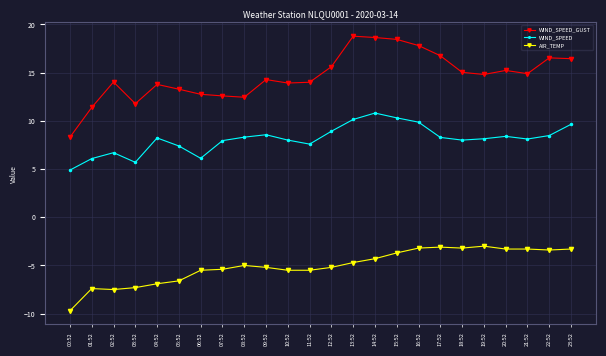

How many series are shown in this chart?

3